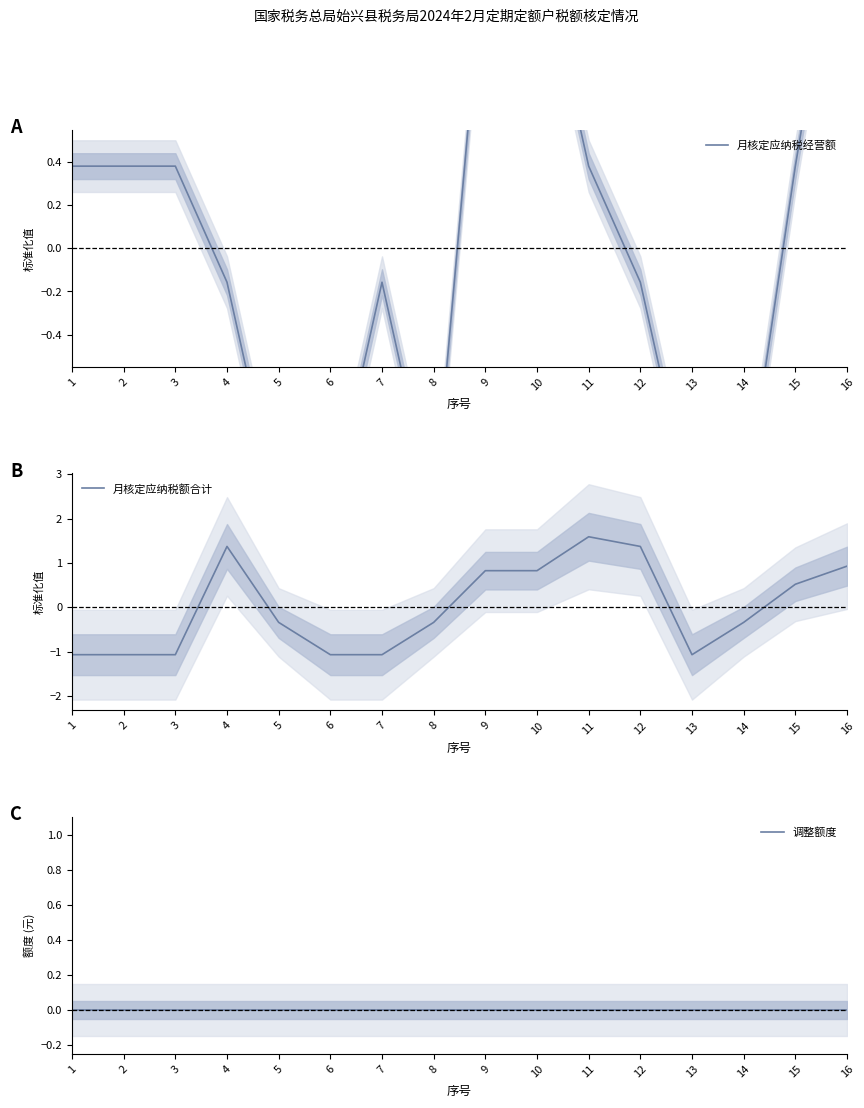

Reading left to right, list all the values displayed in this chart.

月核定应纳税经营额: 1=0.4	2=0.4	3=0.4	4=-0.2	5=-1.2	6=-1.2	7=-0.2	8=-1.2	9=1.5	10=1.5	11=0.4	12=-0.2	13=-1.2	14=-1.2	15=0.4	16=1.8
月核定应纳税额合计: 1=-1.1	2=-1.1	3=-1.1	4=1.4	5=-0.3	6=-1.1	7=-1.1	8=-0.3	9=0.8	10=0.8	11=1.6	12=1.4	13=-1.1	14=-0.3	15=0.5	16=0.9
调整额度: 1=0.0	2=0.0	3=0.0	4=0.0	5=0.0	6=0.0	7=0.0	8=0.0	9=0.0	10=0.0	11=0.0	12=0.0	13=0.0	14=0.0	15=0.0	16=0.0